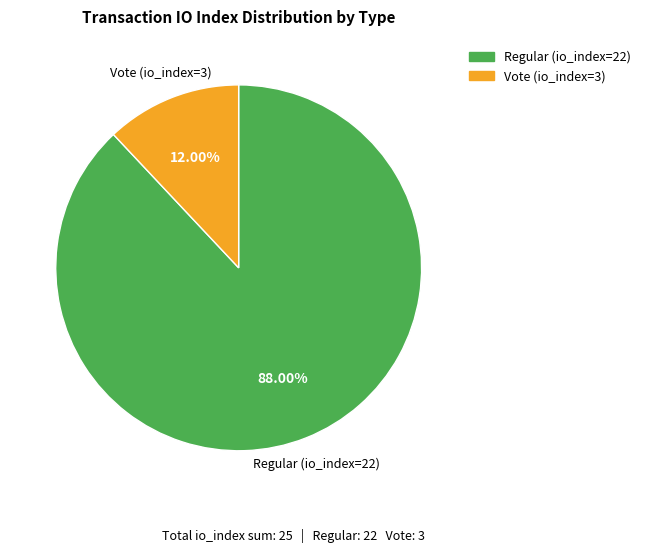

To the nearest percent, what percentage of the pie is Regular (io_index=22)?

88%